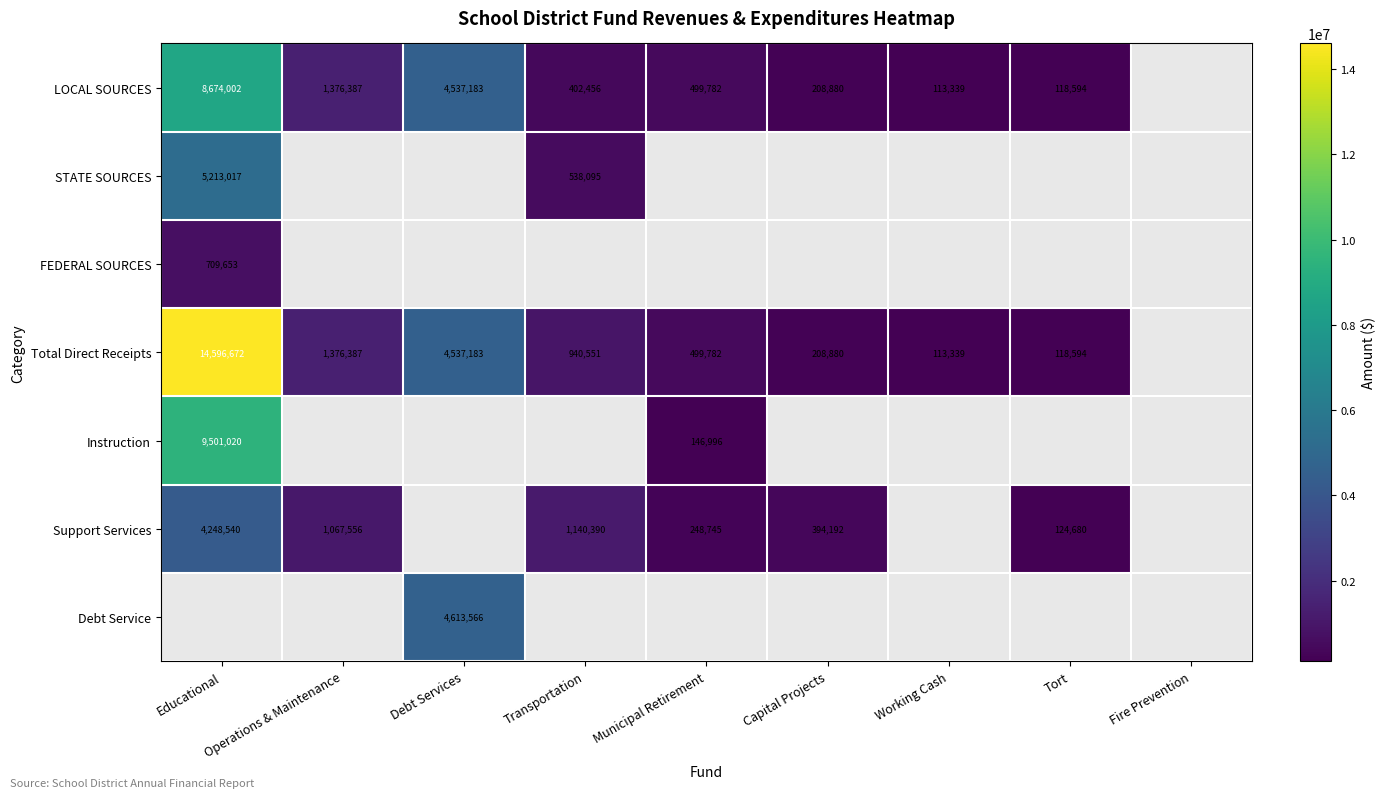

The Total Direct Receipts series shows 499782 at Municipal Retirement. True or false?

True